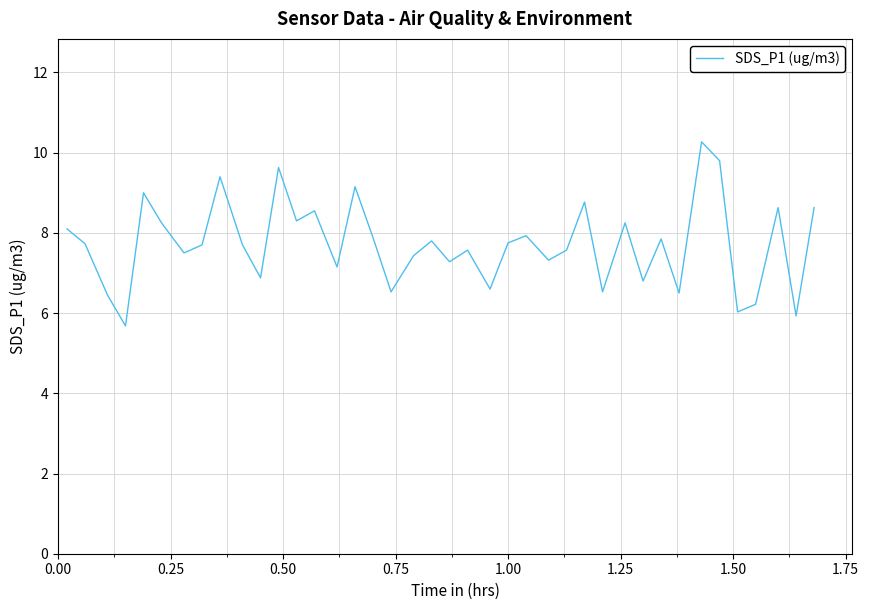

What is the difference between the maximum and minimum values?

4.6